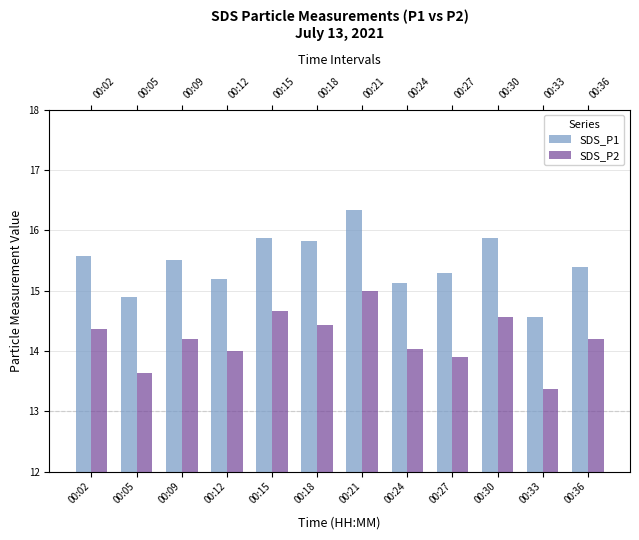

Which series changed the most between 00:15 and 00:33?

SDS_P2